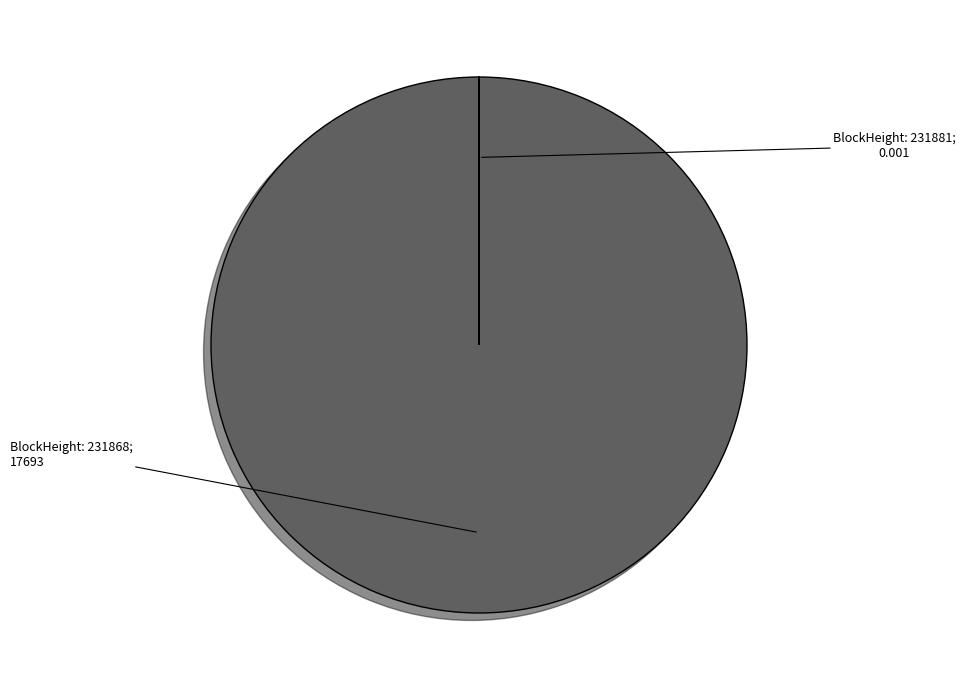

Is there a majority slice in this chart?

Yes